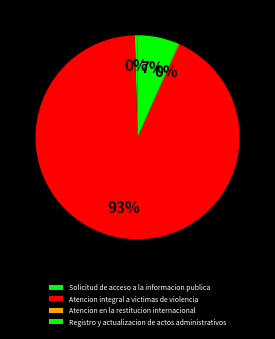

How many segments does this pie chart have?

4